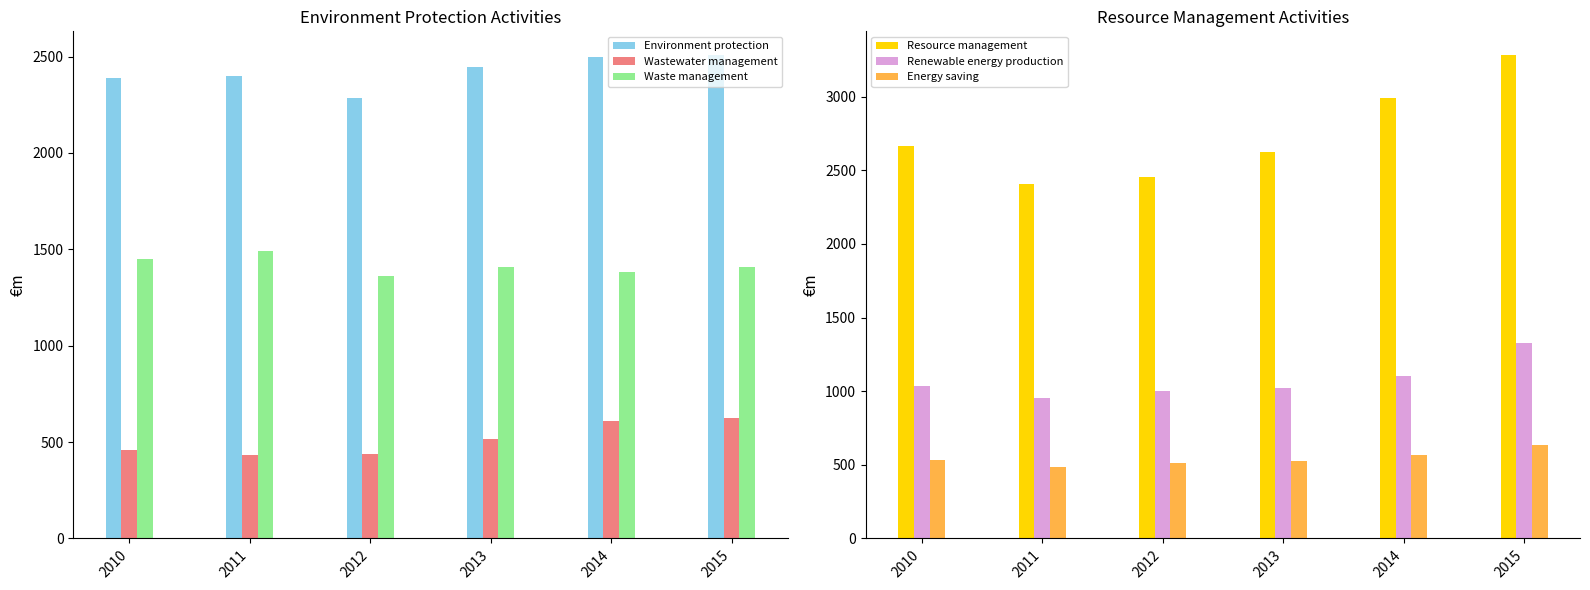

What is the sum of the Resource management values at 2015 and 2010?

5945.7